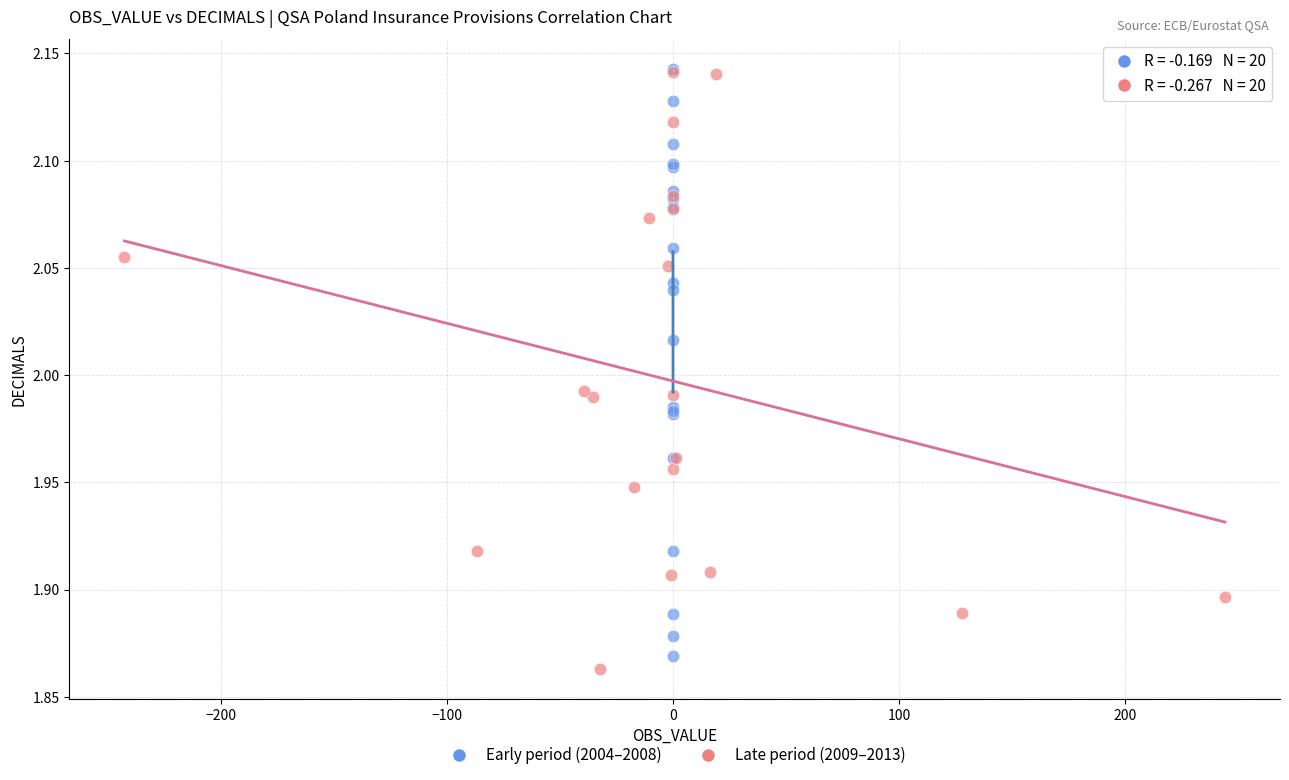

What are all the series names shown in the legend?

Early period (2004–2008), Late period (2009–2013)